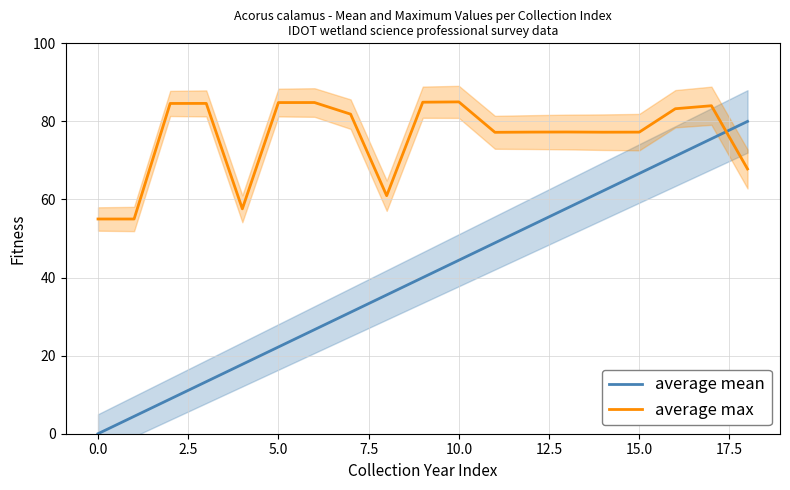

At which label is average max closest to 70?

18